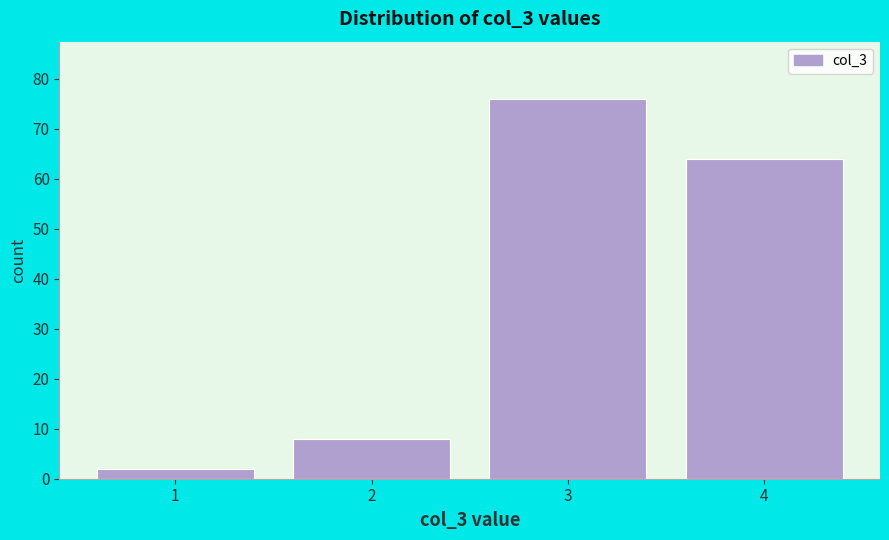

Reading left to right, transcribe this chart: for each bar, give the range it covers on the x-axis and its height. The values are not printed on the chart, so give them approximately, as read against the axis.

0.5 to 1.5: 2
1.5 to 2.5: 8
2.5 to 3.5: 76
3.5 to 4.5: 64